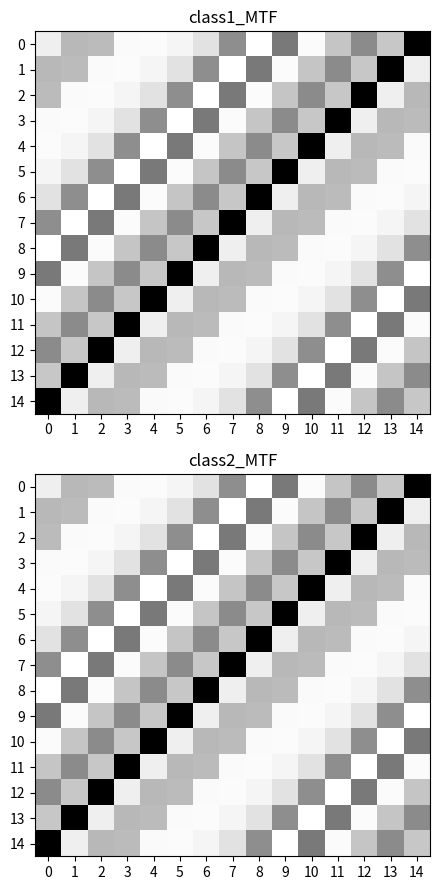

What is the difference between the 13 values at 8 and 6?

0.1